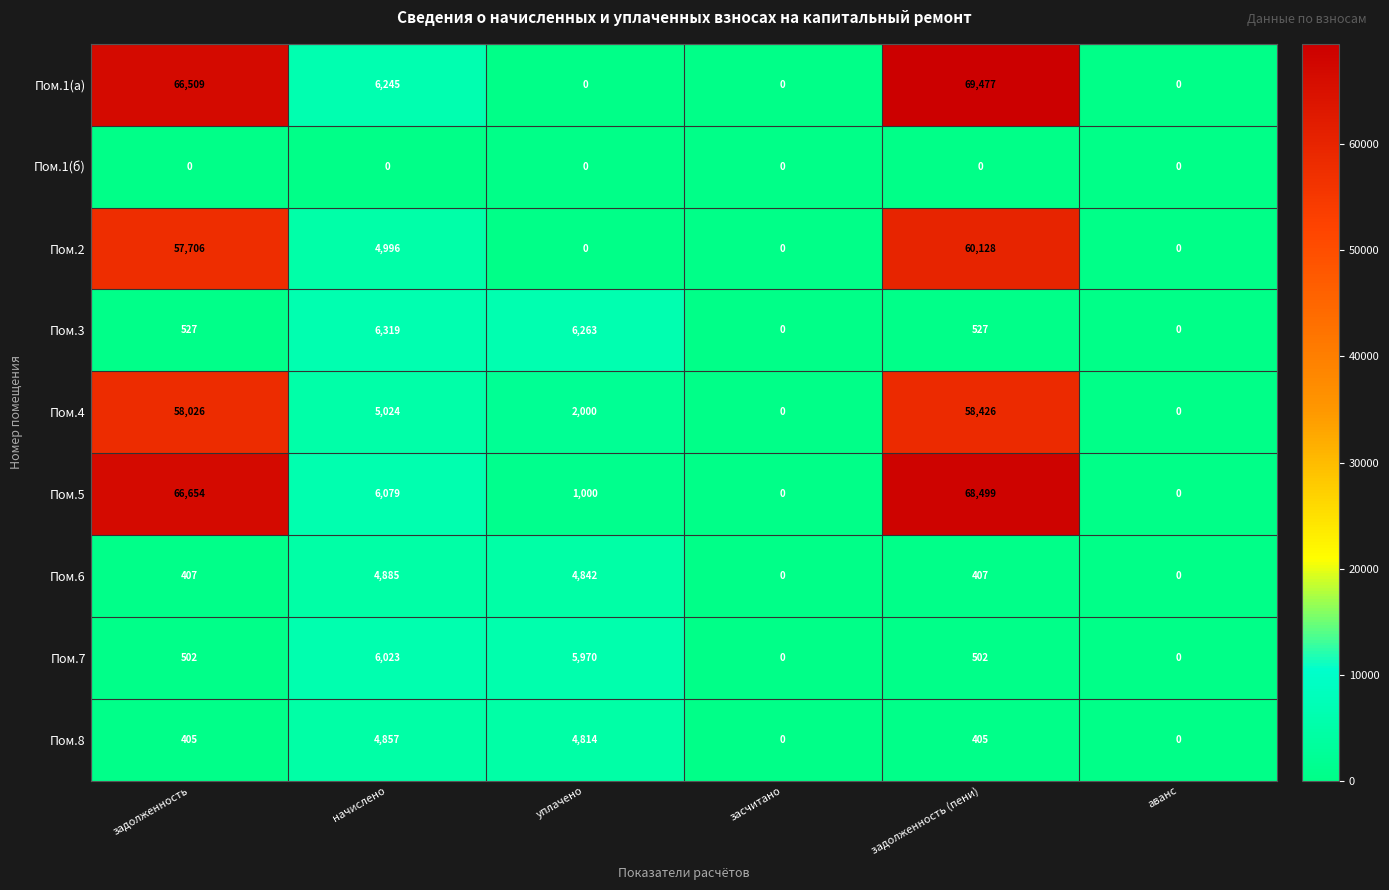

Rank the series at начислено from highest to lowest value.

Пом.3, Пом.1(а), Пом.5, Пом.7, Пом.4, Пом.2, Пом.6, Пом.8, Пом.1(б)